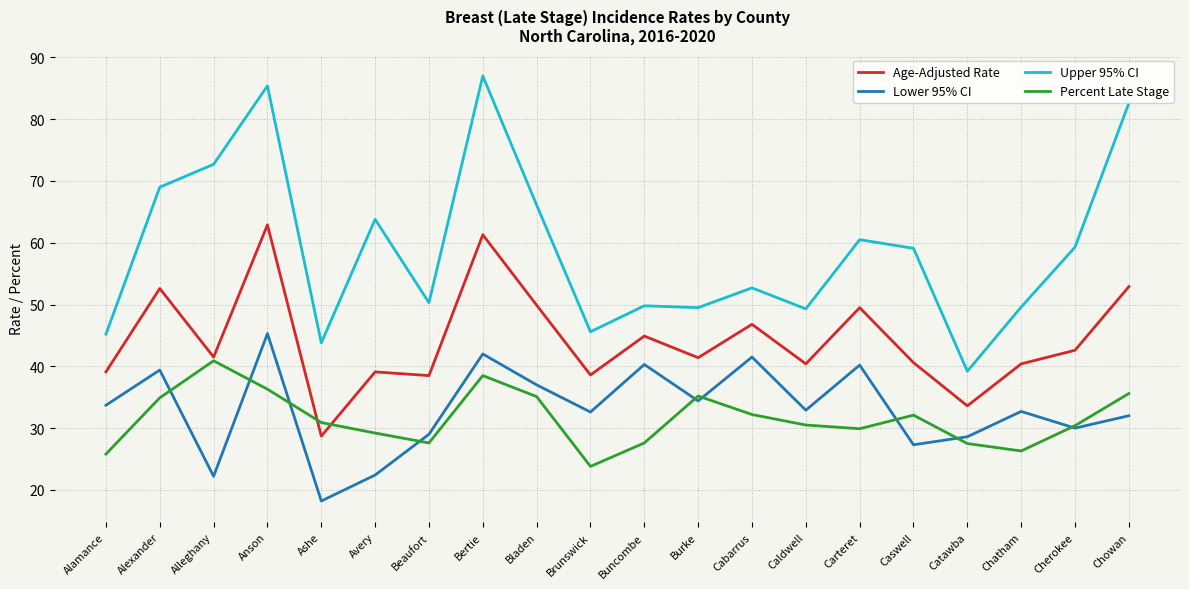

Which series changed the most between Alamance and Ashe?

Lower 95% CI